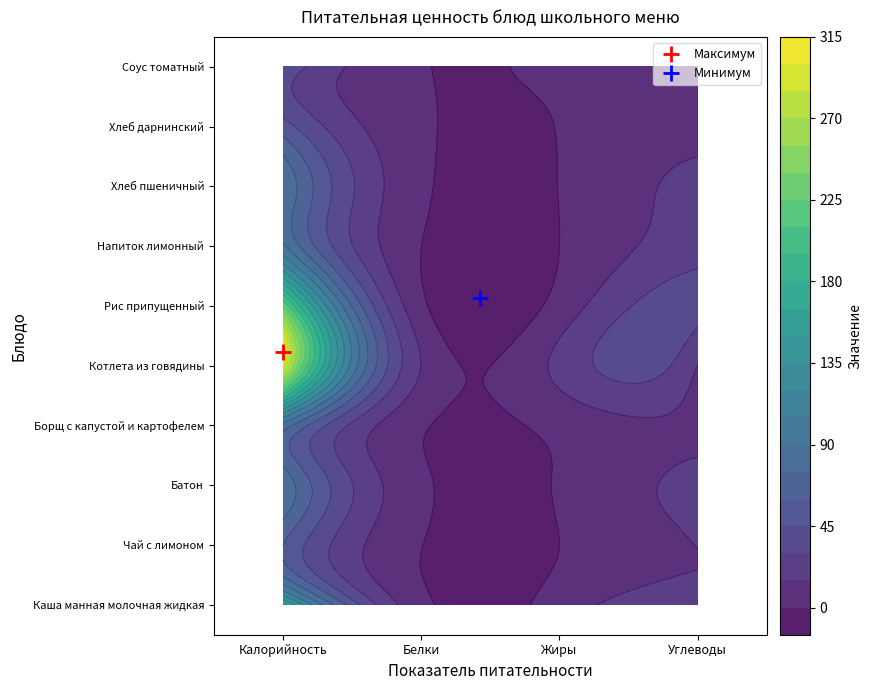

Which series has the largest total across all categories?

Котлета из говядины